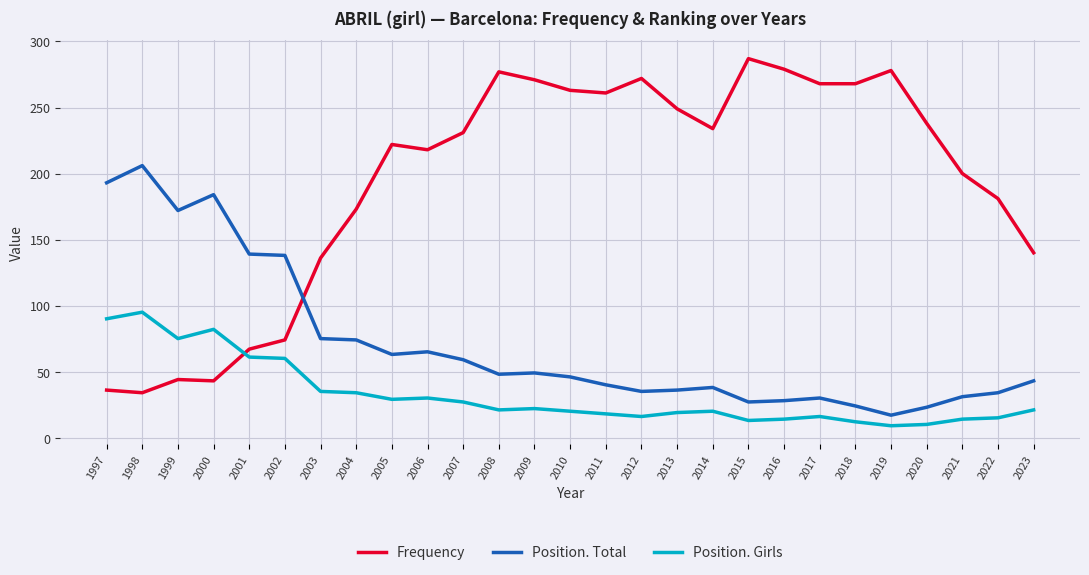

True or false: Position. Girls and Position. Total intersect in this chart.

False